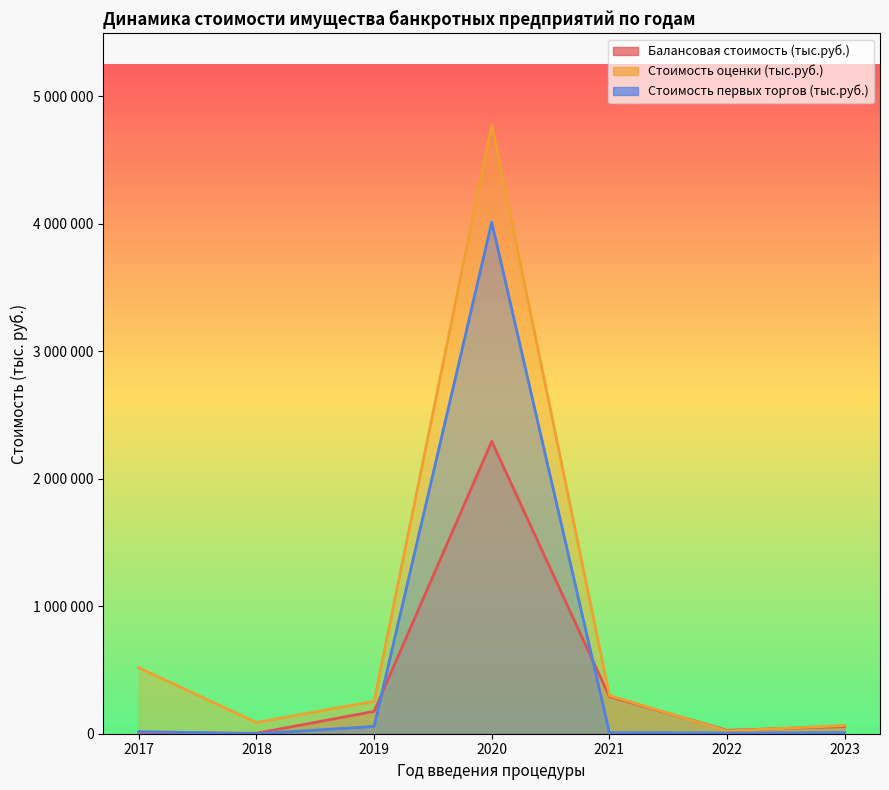

What is the lowest value of the Стоимость оценки (тыс.руб.) series?

21844.0